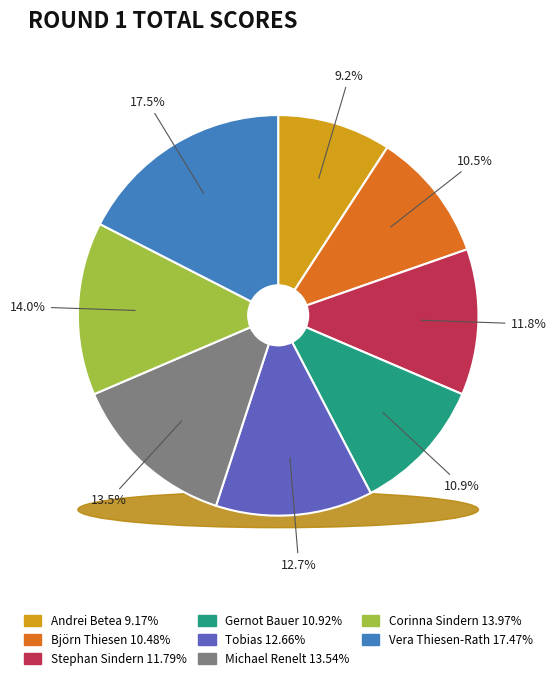

True or false: Björn Thiesen accounts for 1% of the total.

False